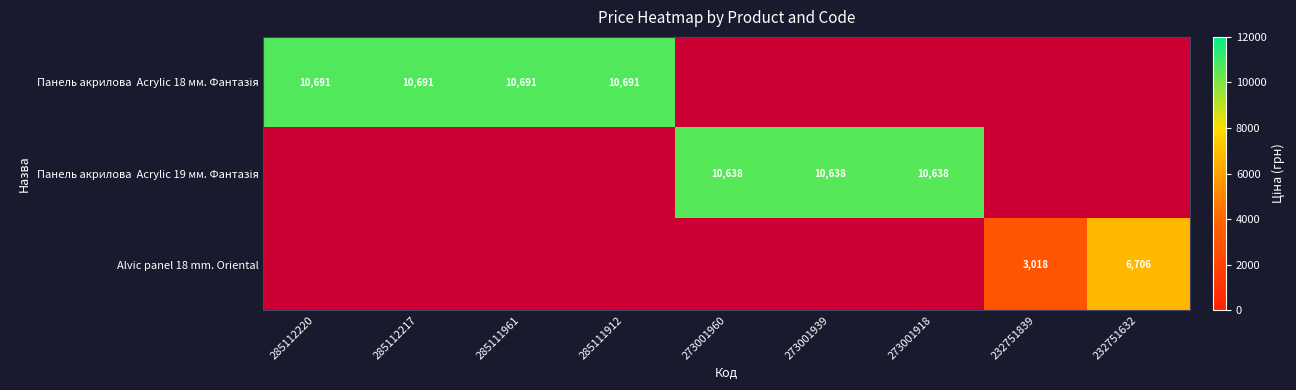

Which series has the largest range (max minus min)?

Панель акрилова Acrylic 18 мм. Фантазія